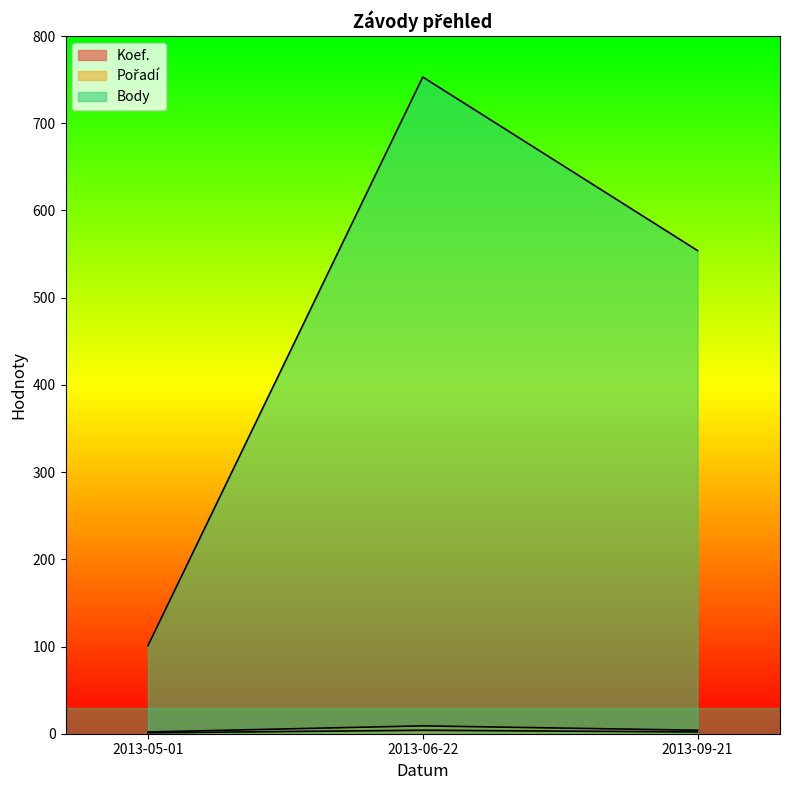

How many data points in Pořadí are less than 4?

1